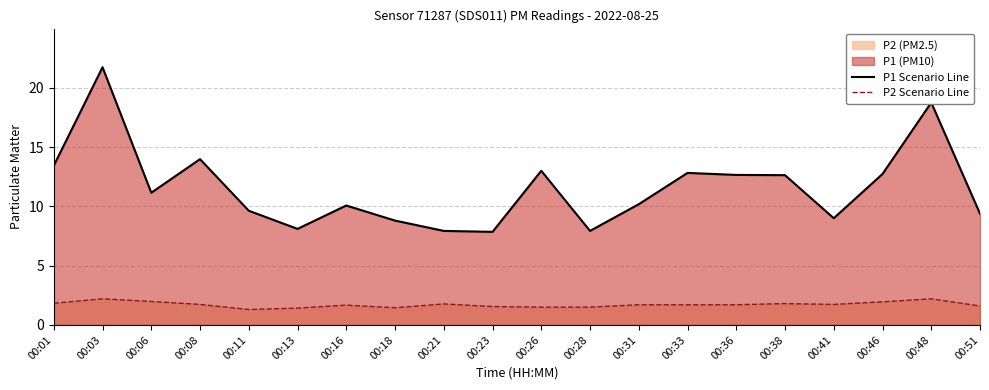

List the series in order of their peak value, highest first.

P1 Scenario Line, P2 Scenario Line